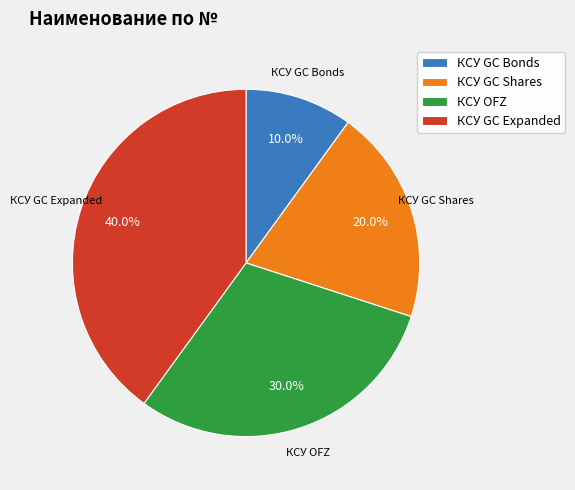

To the nearest percent, what is the difference between the largest and smallest slice percentages?

30%